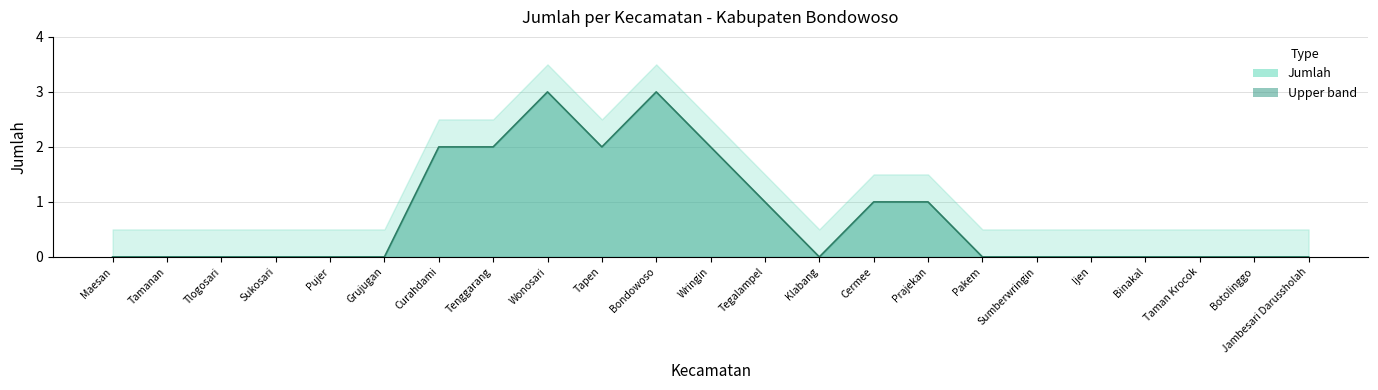

Between Botolinggo and Wringin, which is larger?

Wringin